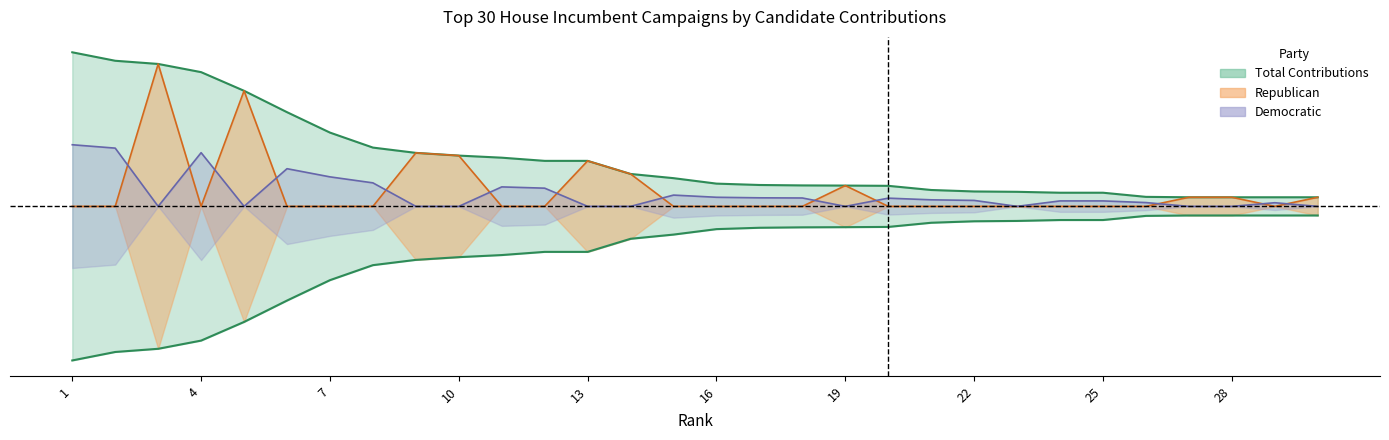

How many distinct data groups are displayed?

3